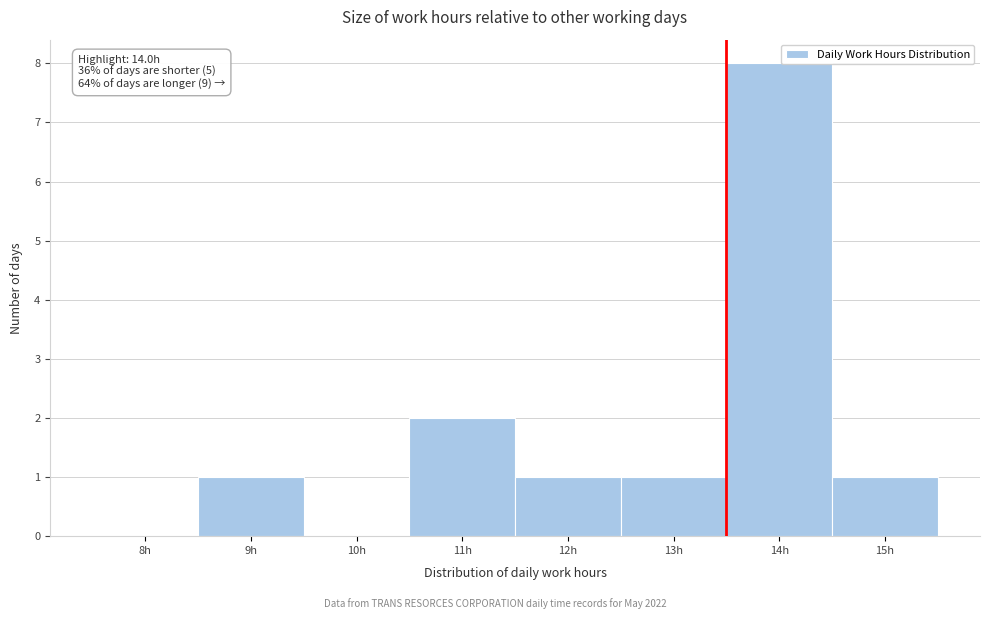

Reading left to right, what are all the values shown in this chart?

8h=0	9h=1	10h=0	11h=2	12h=1	13h=1	14h=8	15h=1